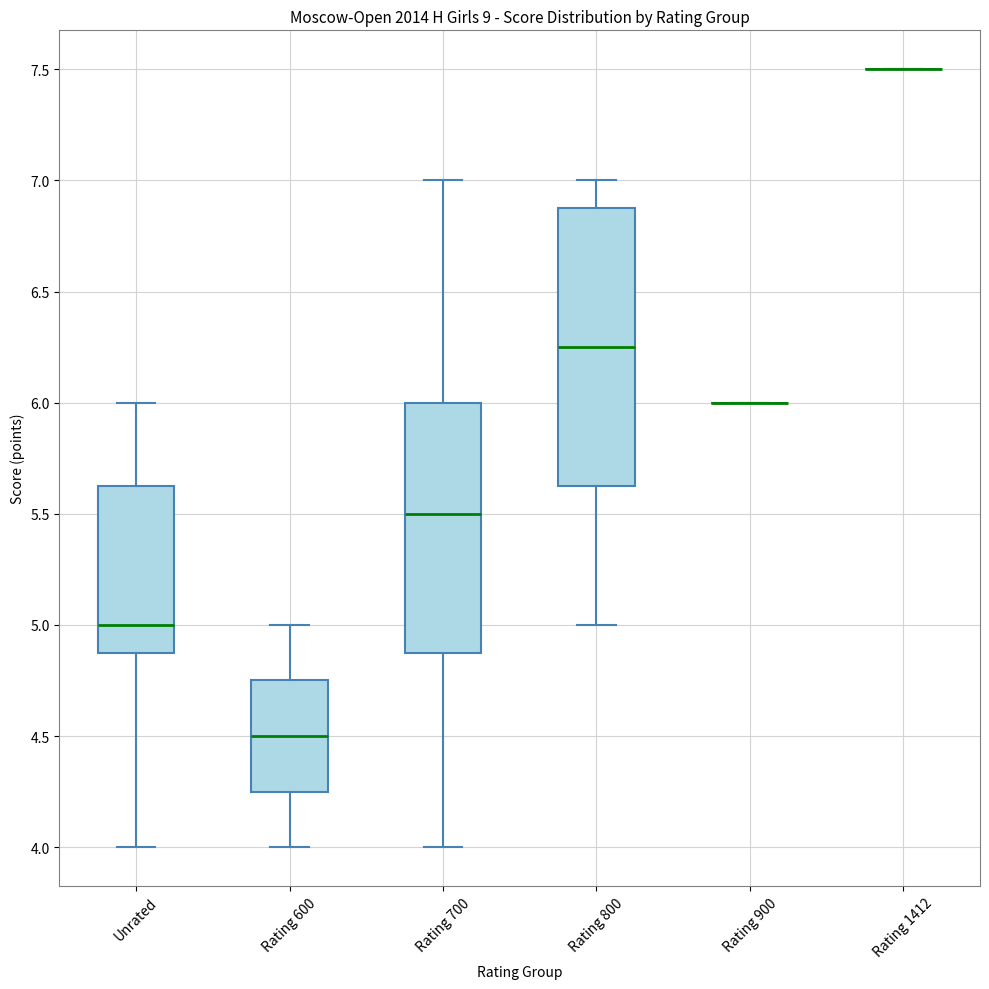

Reading left to right, read every box against the y-axis: the position of its median line, the range the box covers, and the ends of its whiskers. The values are not printed on the chart, so give them approximately, as read against the axis.

Unrated: median 5.00, box 4.90 to 5.65, whiskers 4.00 to 6.00
Rating 600: median 4.50, box 4.25 to 4.75, whiskers 4.00 to 5.00
Rating 700: median 5.50, box 4.90 to 6.00, whiskers 4.00 to 7.00
Rating 800: median 6.25, box 5.65 to 6.90, whiskers 5.00 to 7.00
Rating 900: box collapsed to a line at 6.00, whiskers 6.00 to 6.00
Rating 1412: box collapsed to a line at 7.50, whiskers 7.50 to 7.50